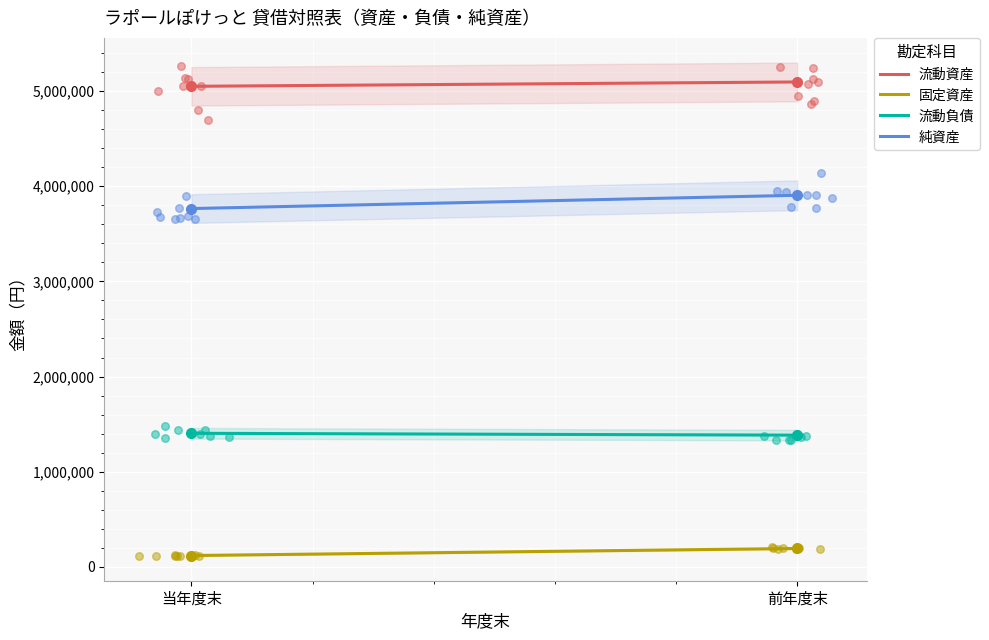

What are all the series names shown in the legend?

流動資産, 固定資産, 流動負債, 純資産